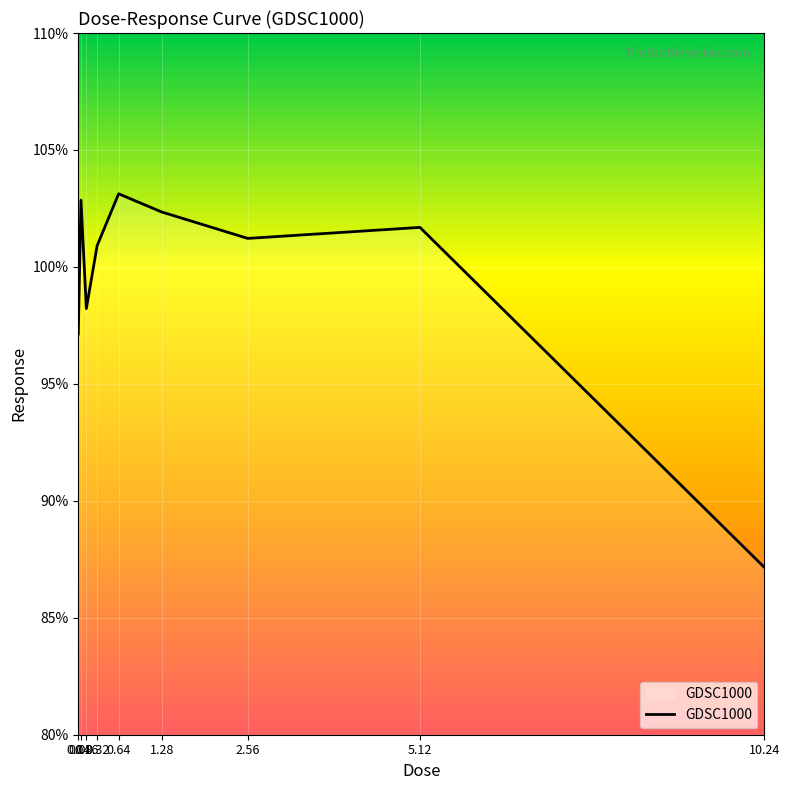

Which label corresponds to the smallest value in the chart?

10.24